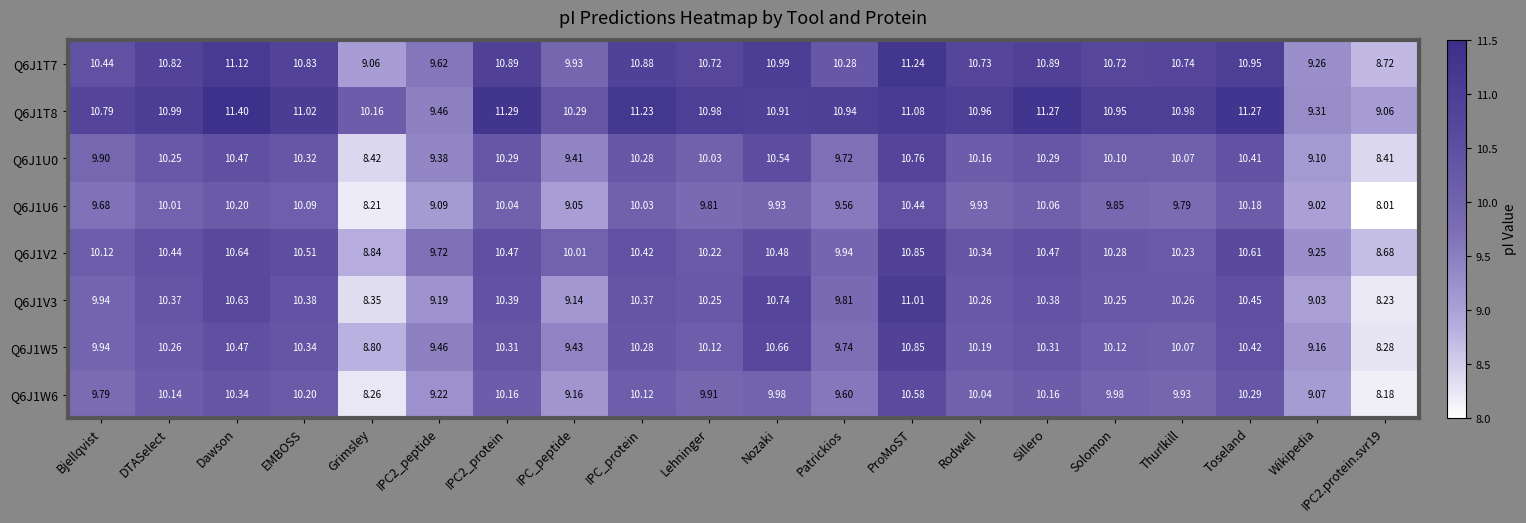

Is the value of Q6J1U0 at Toseland greater than the value of Q6J1W6 at IPC2_protein?

Yes